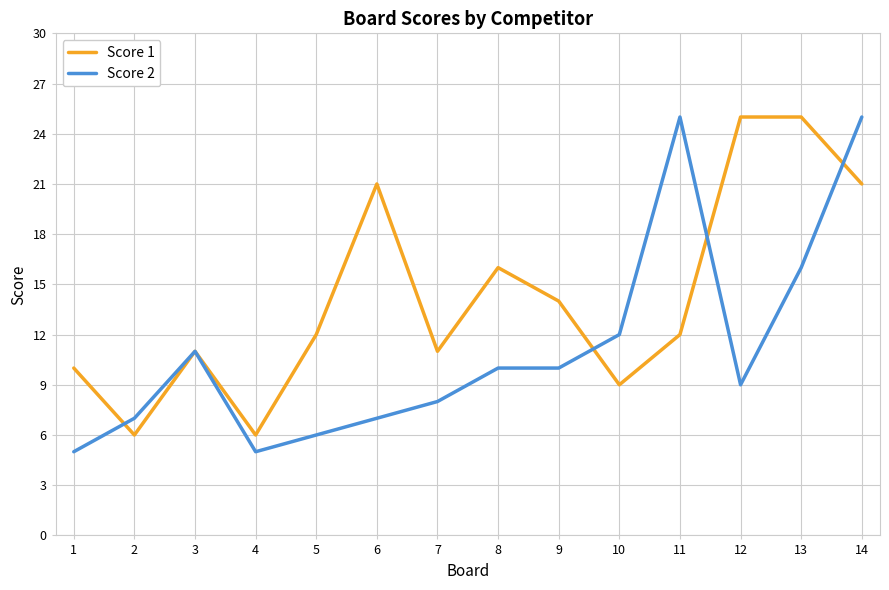

Is it true that Score 2 equals 7 at 2?

True